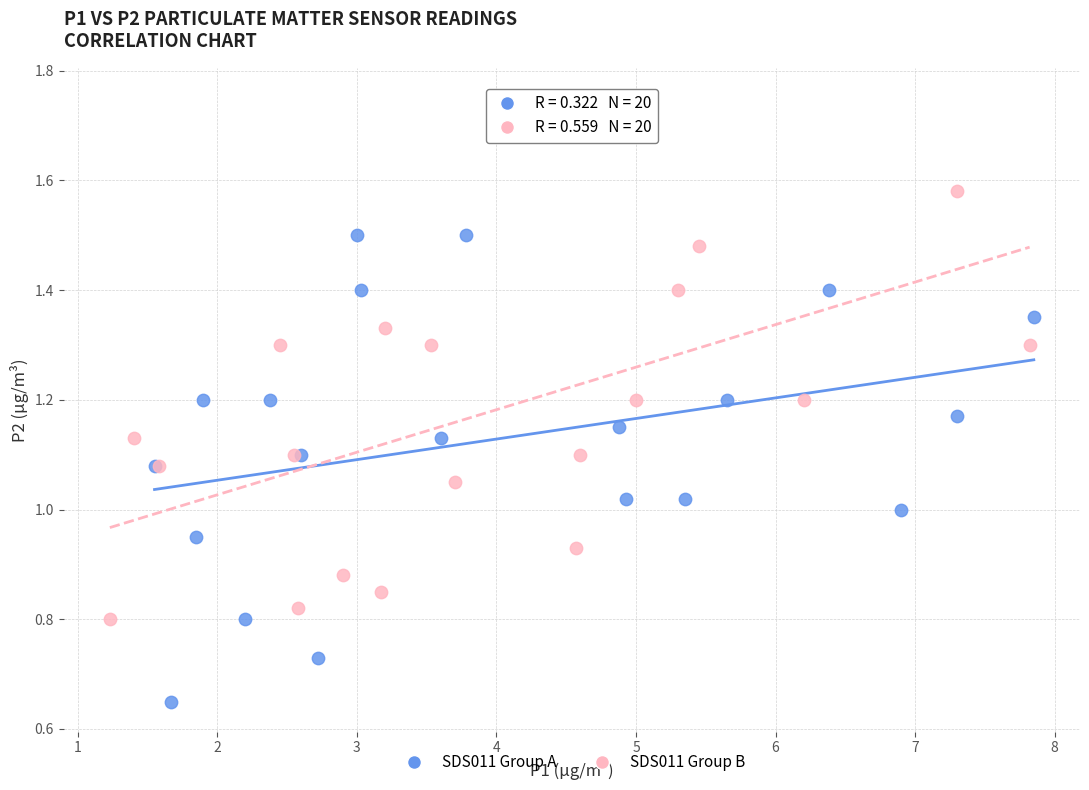

Which series has the largest Y range (max minus min)?

SDS011 Group B